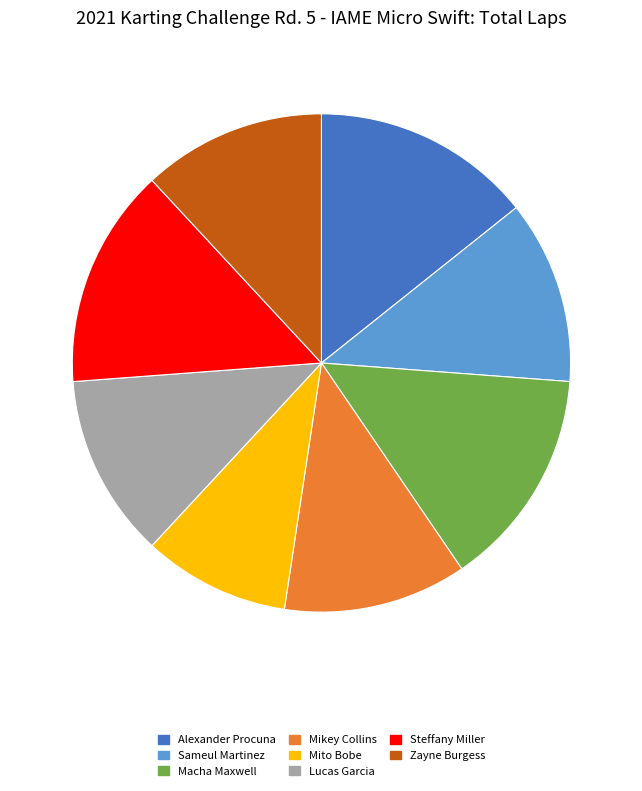

Is it true that Sameul Martinez is 25% of the pie?

False